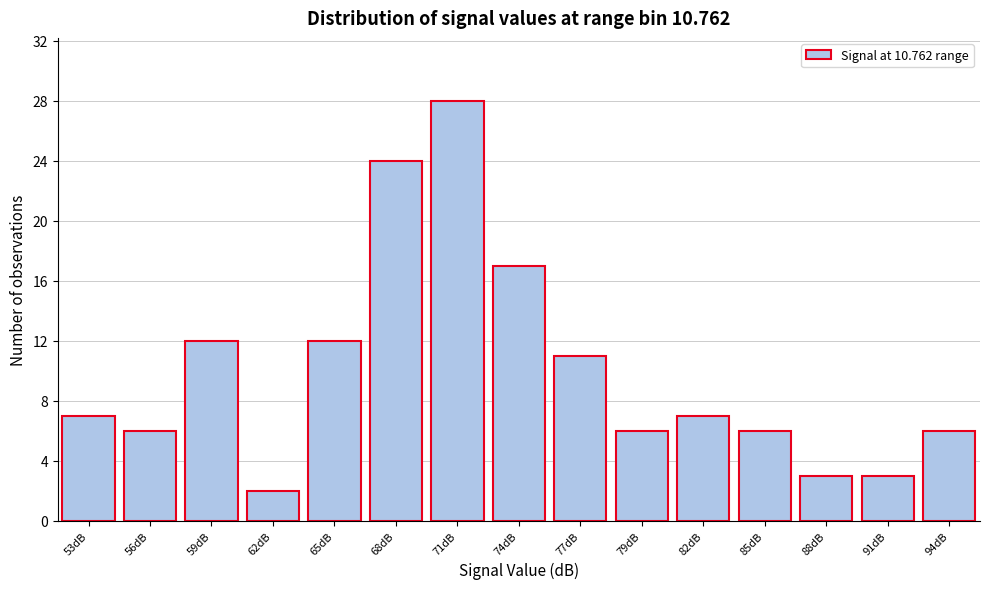

Reading left to right, what are all the values shown in this chart?

7	6	12	2	12	24	28	17	11	6	7	6	3	3	6